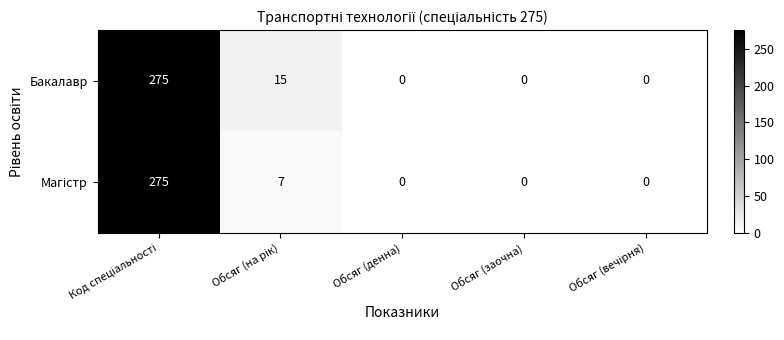

How many series are shown in this chart?

2